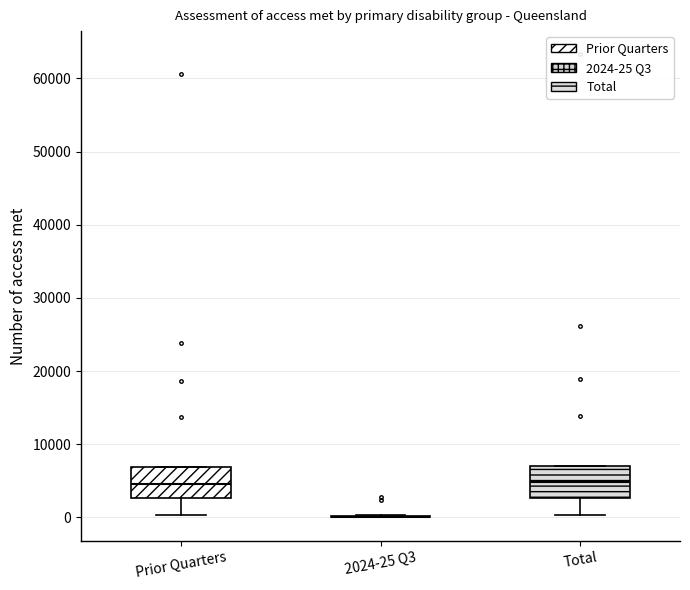

Where does the median line of the box for Total sit on the y-axis? The values are not printed on the chart, so give them approximately, as read against the axis.

5000